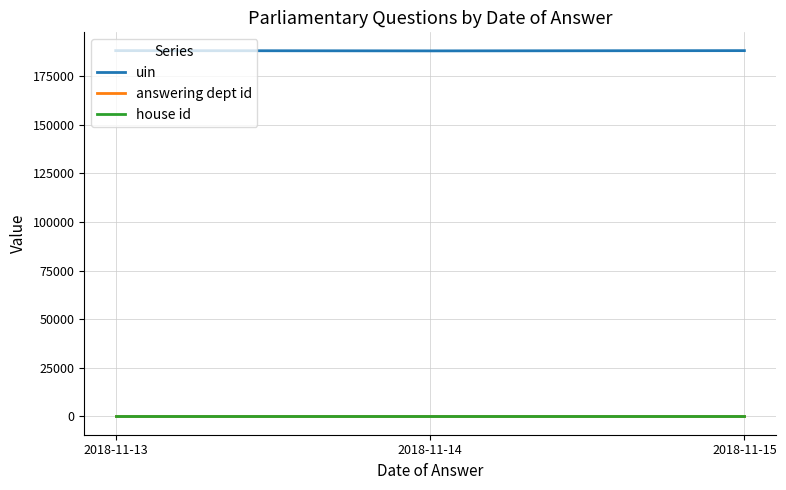

True or false: uin has a value of 327547 at 2018-11-14.

False